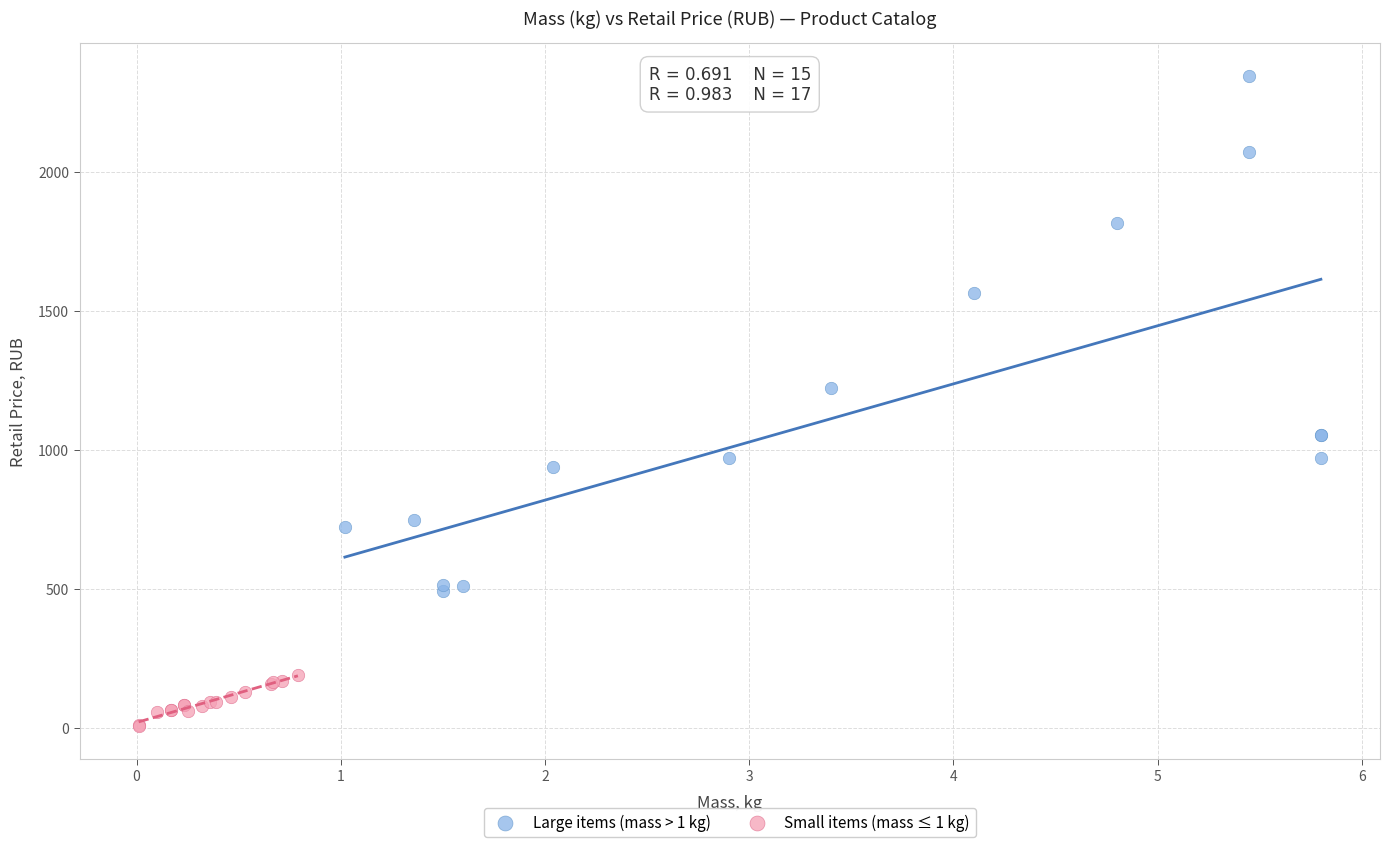

Which series has the largest Y range (max minus min)?

Large items (mass > 1 kg)